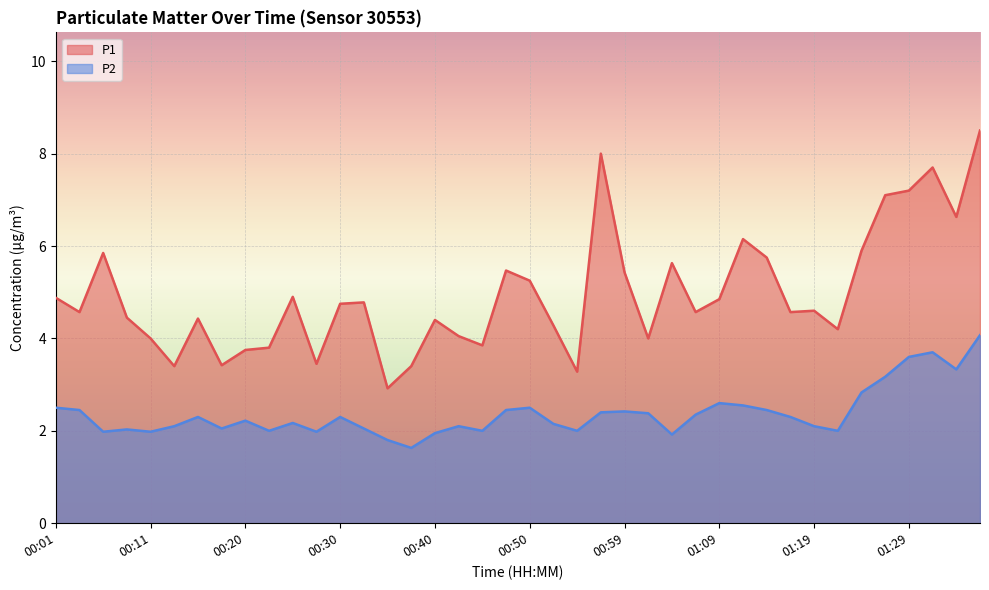

Rank the series by their average value, from lowest to highest.

P2, P1